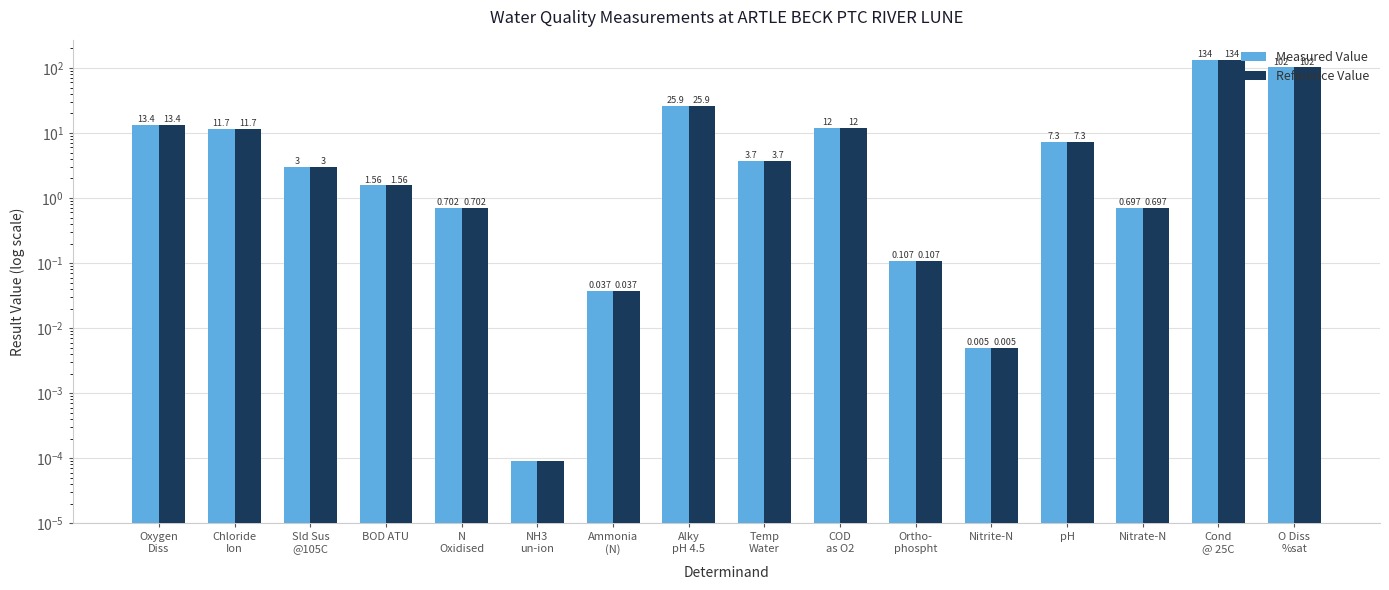

What is the total value across all series at Nitrate-N?

1.4